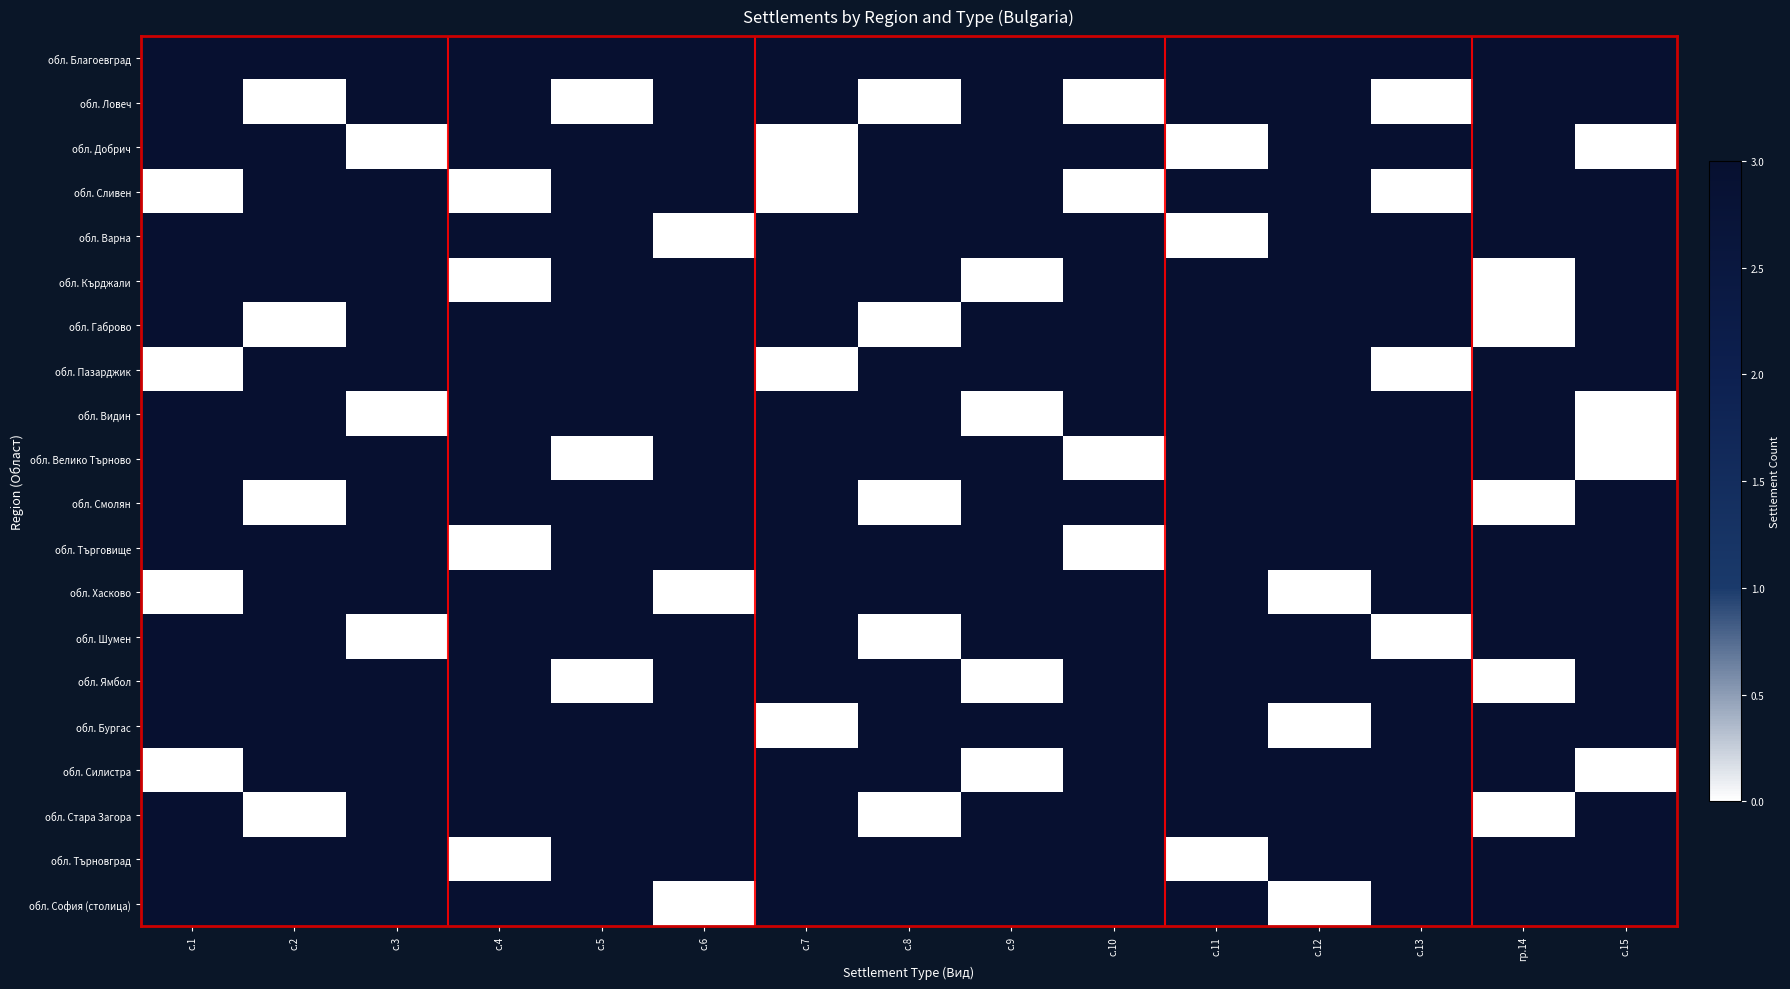

How many values in the обл. София (столица) series are below 3?

2